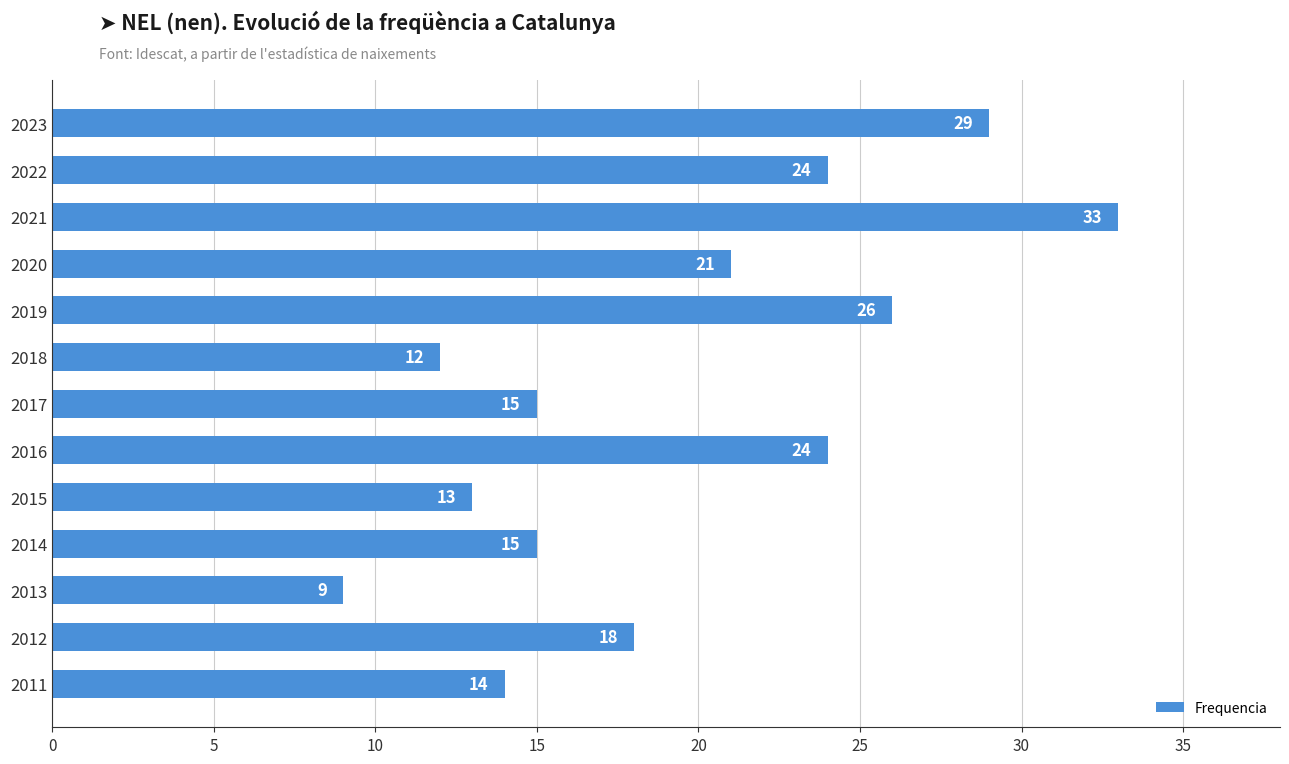

The chart shows a value of 33 at 2021. True or false?

True